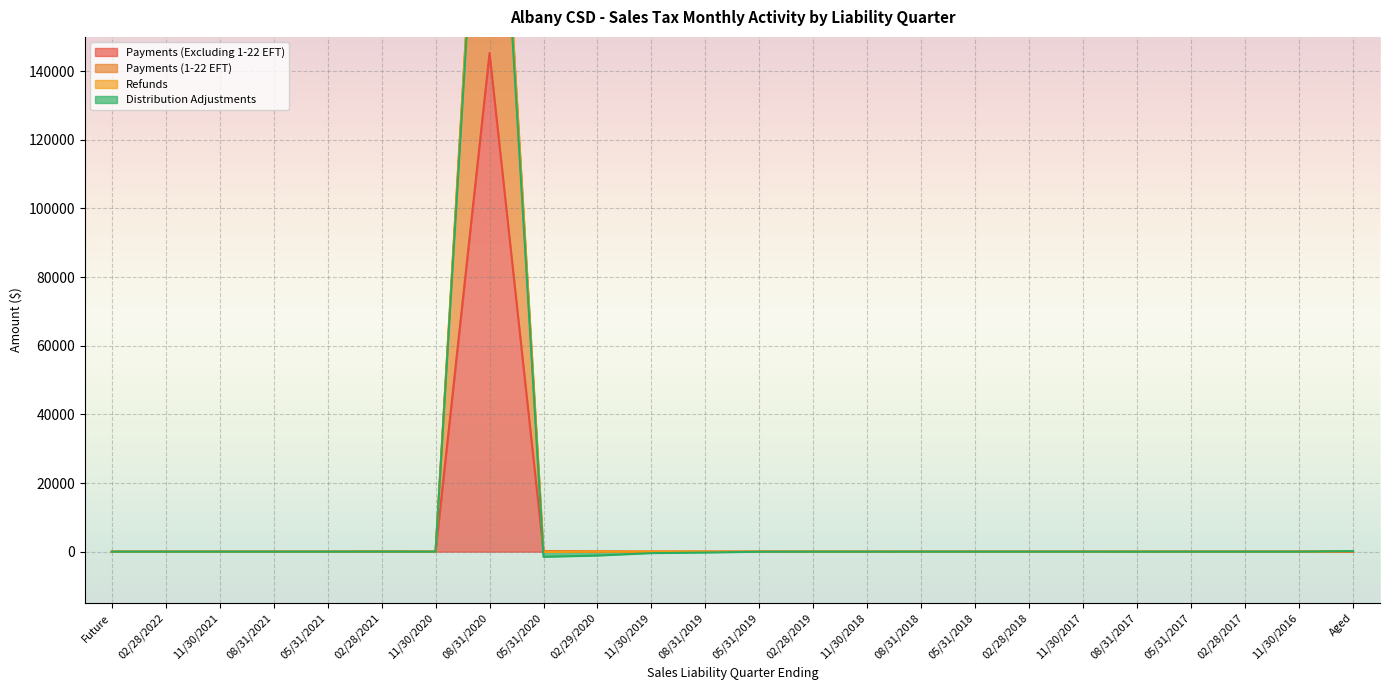

What position from the right is 05/31/2017?

4